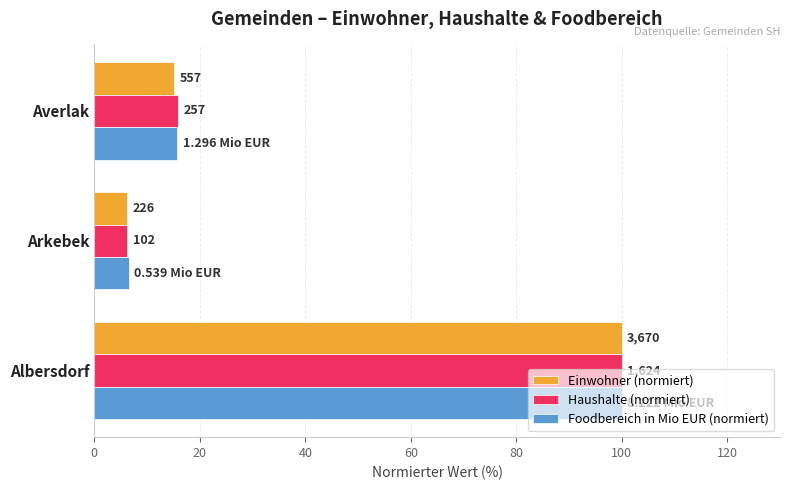

Rank the series by their maximum value, from highest to lowest.

Einwohner (normiert), Haushalte (normiert), Foodbereich in Mio EUR (normiert)